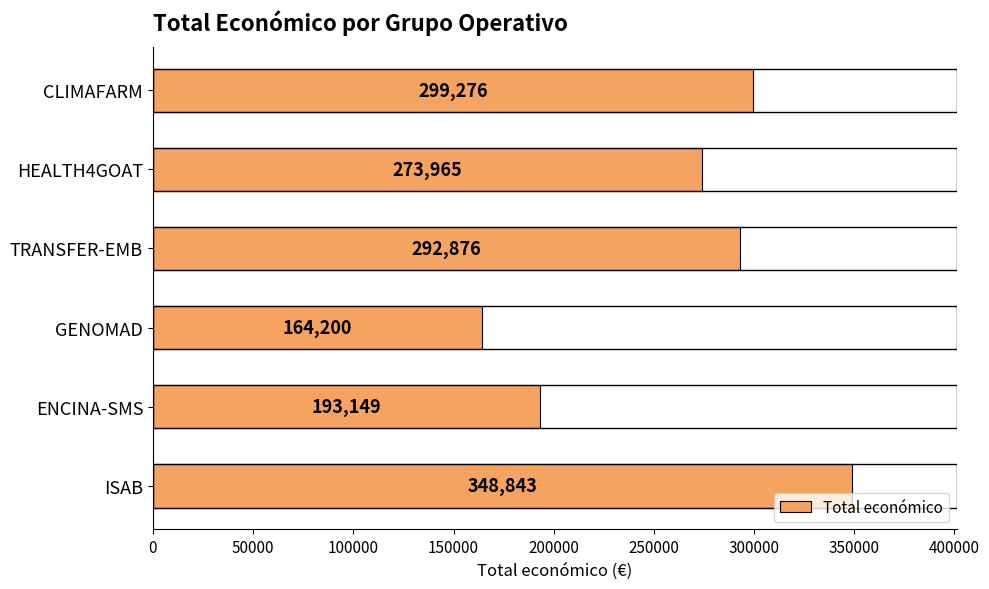

Reading top to bottom, transcribe all the data shown in this chart.

CLIMAFARM=299276	HEALTH4GOAT=273965	TRANSFER-EMB=292876	GENOMAD=164200	ENCINA-SMS=193149	ISAB=348843